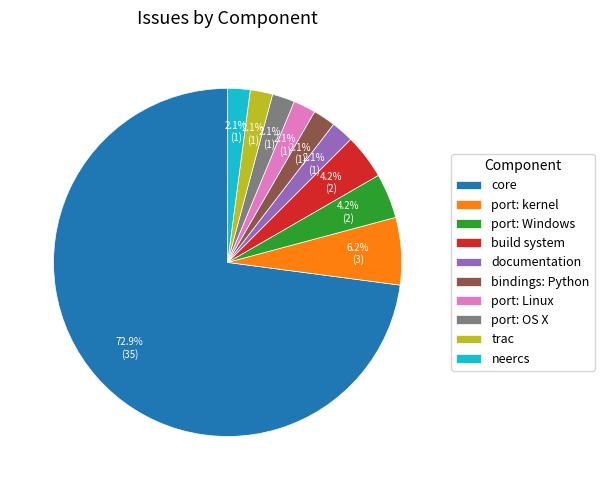

True or false: port: OS X accounts for 15% of the total.

False